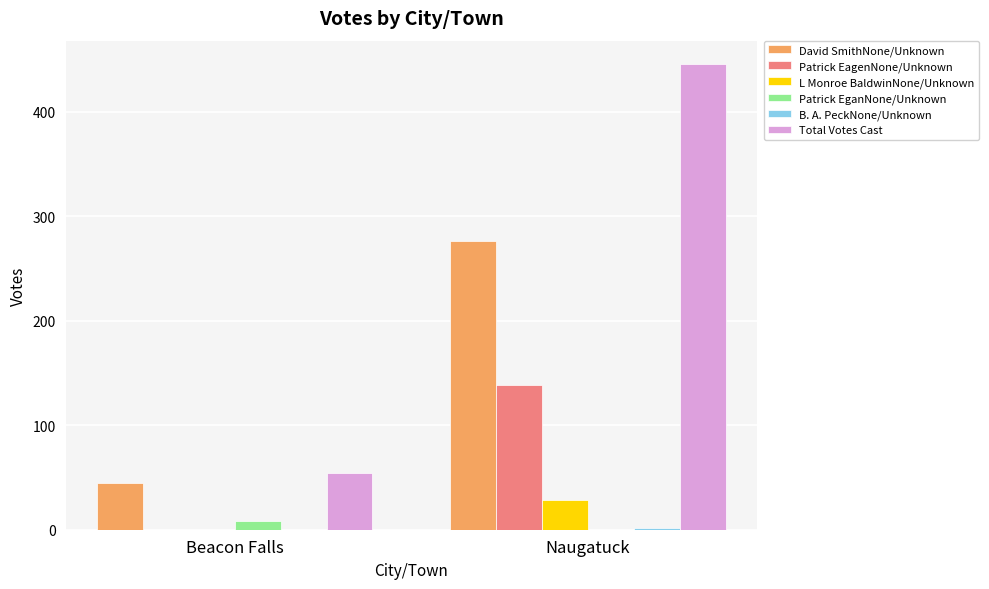

Between Beacon Falls and Naugatuck, which series saw the biggest shift?

Total Votes Cast